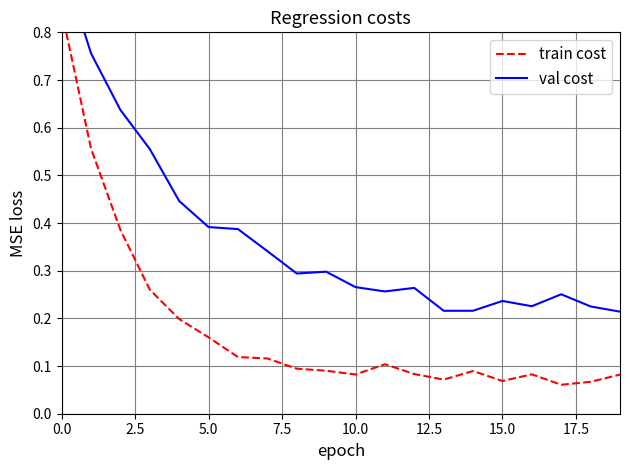

In train cost, how many points are higher than both neighbors (excluding endpoints)?

3